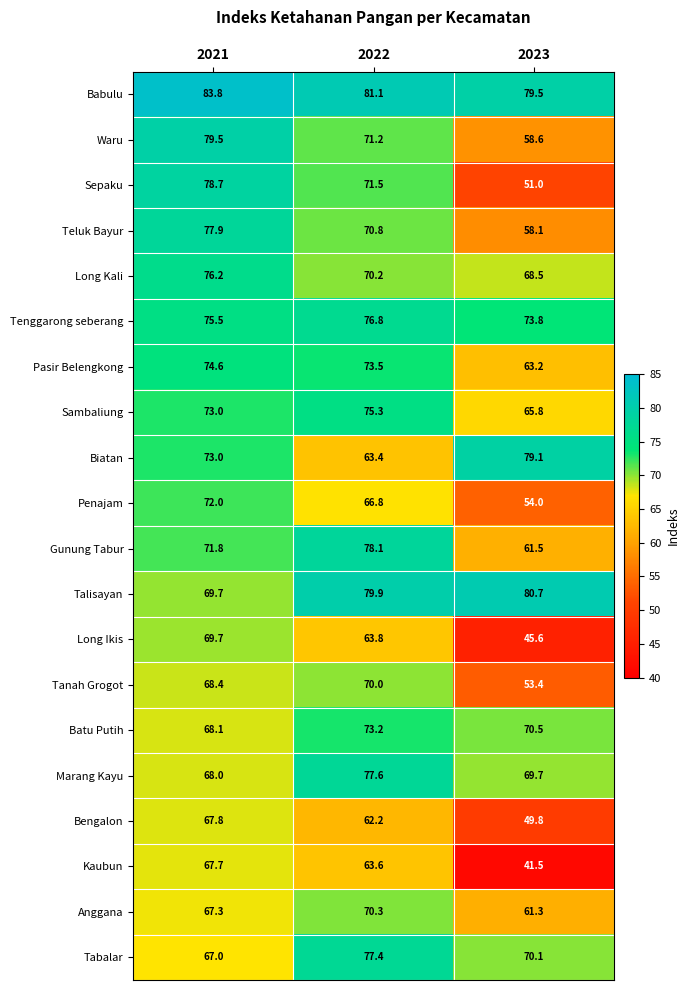

What is the difference between the highest and lowest values at 2021?

16.8